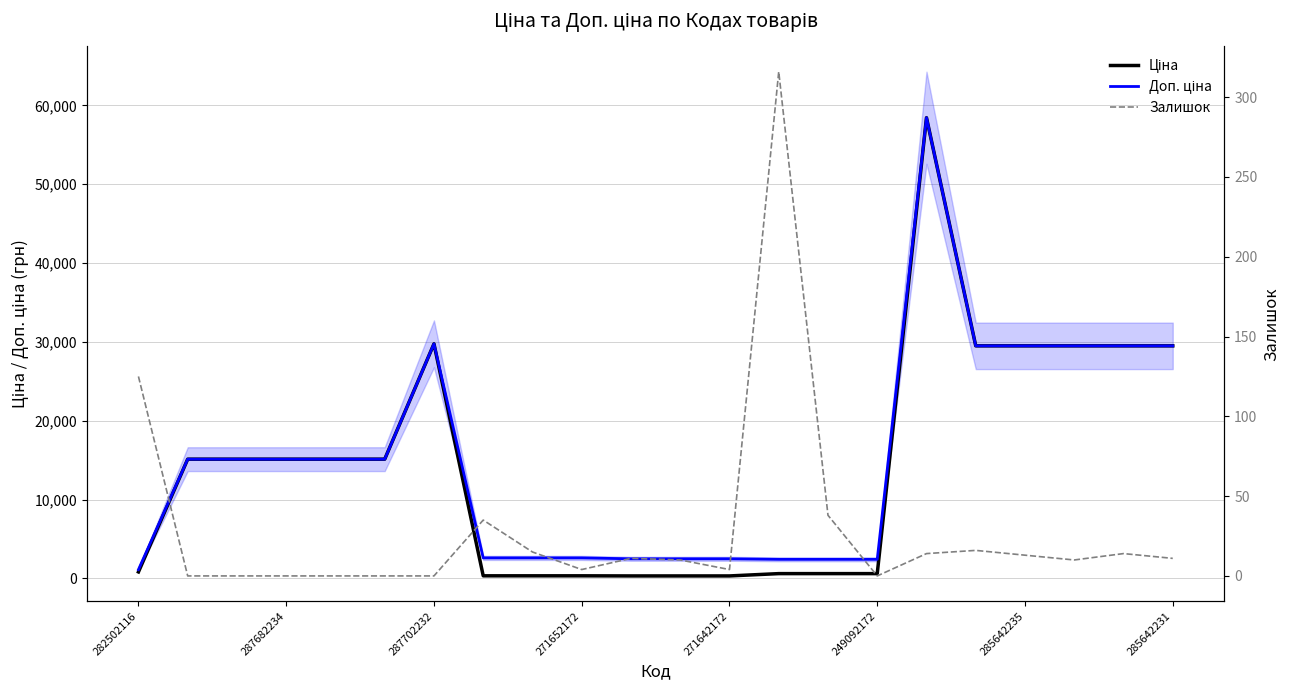

Where is Залишок nearest to the value 158?

282502116